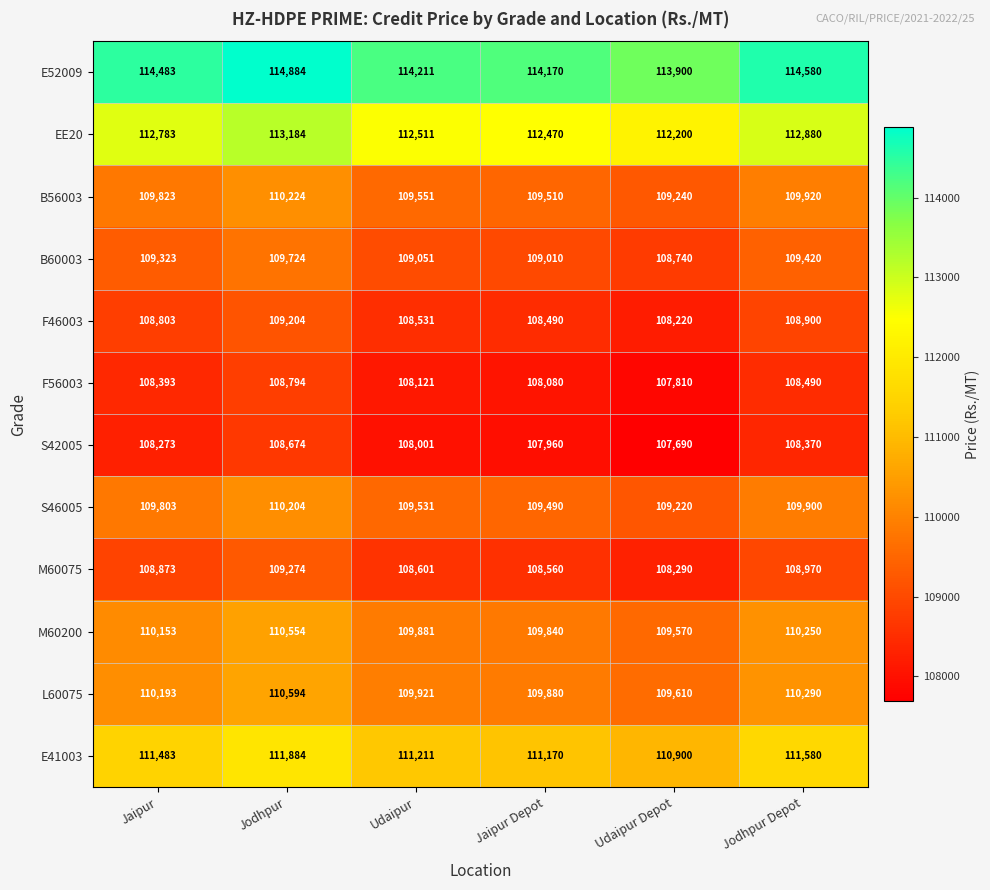

What is the average value of the B60003 series?

109211